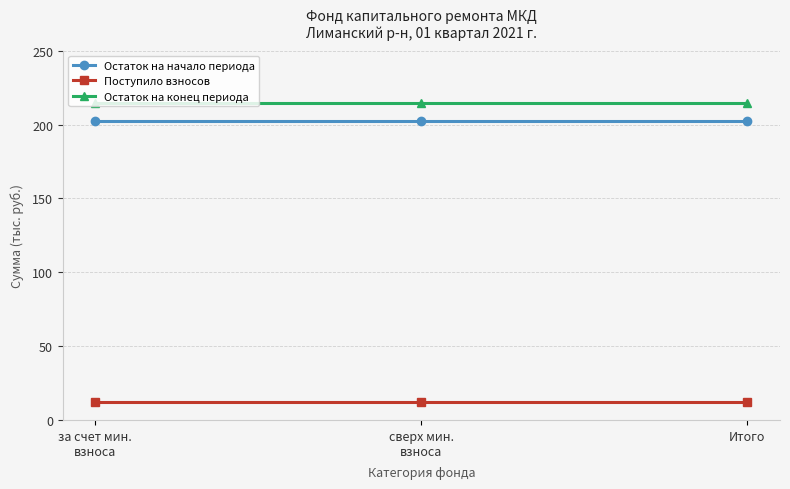

The value of Остаток на начало периода at за счет мин.
взноса is 202.4. True or false?

True